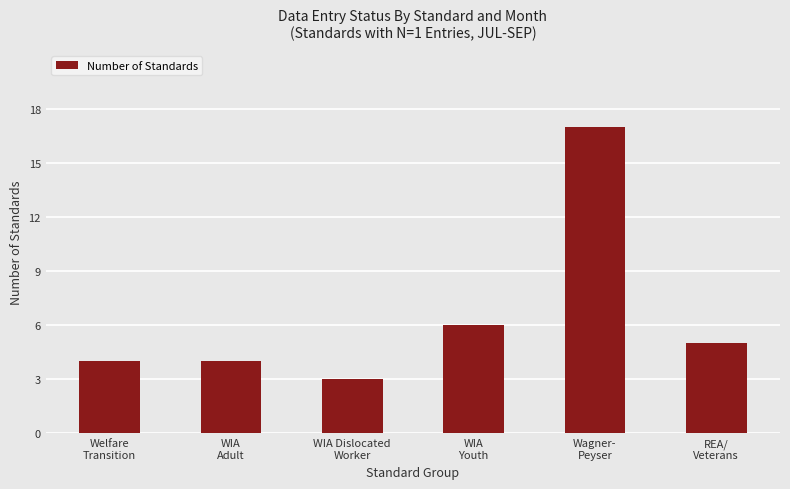

At which label does the data first exceed 5?

WIA
Youth